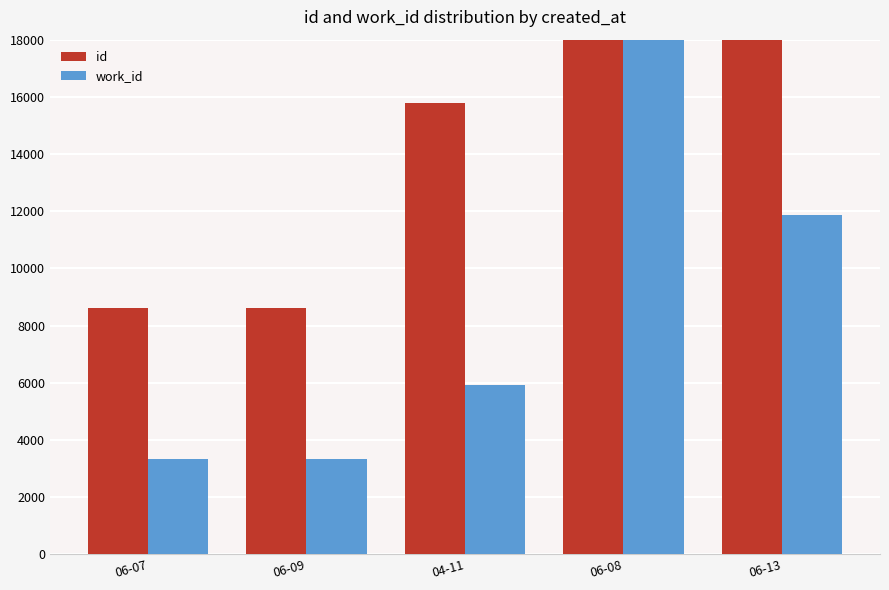

What is the label of the 4th bar from the right?

06-09